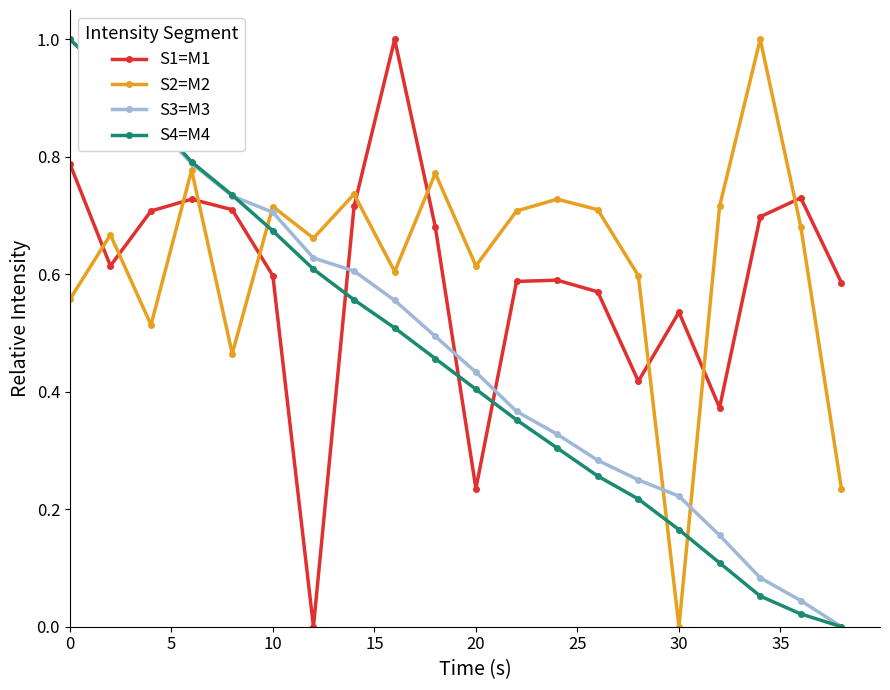

True or false: S1=M1 and S2=M2 cross at least once.

True